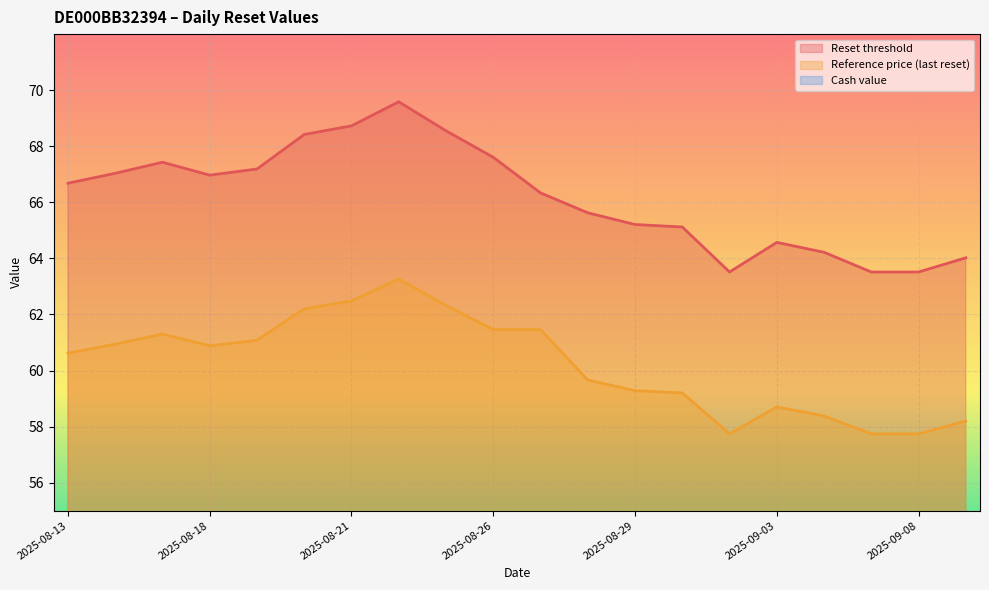

Rank the series by their maximum value, from highest to lowest.

Reset threshold, Reference price (last reset), Cash value